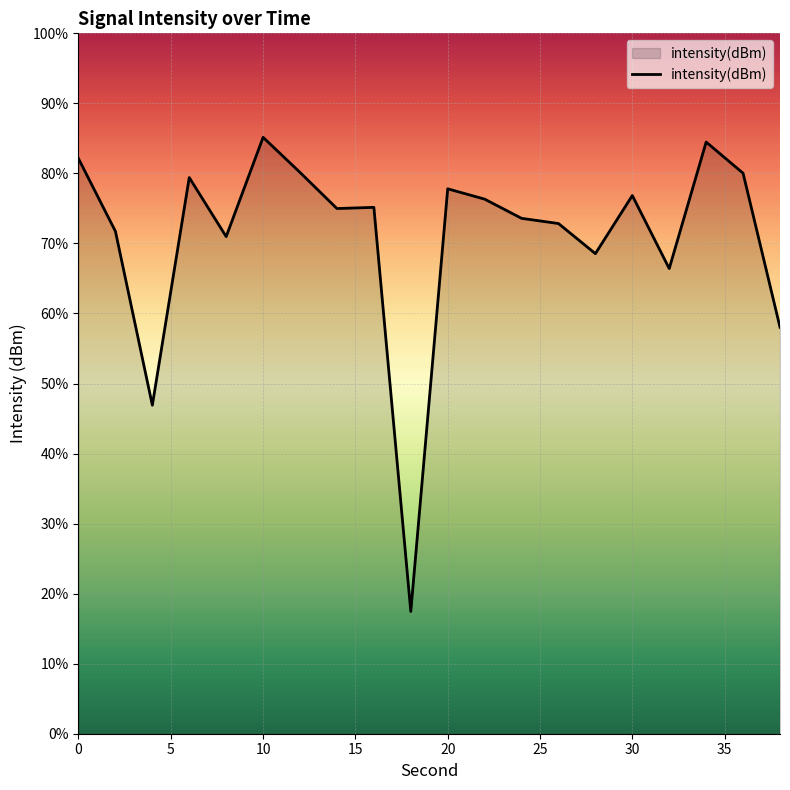

What is the value of the 8th point from the left?

-122.5